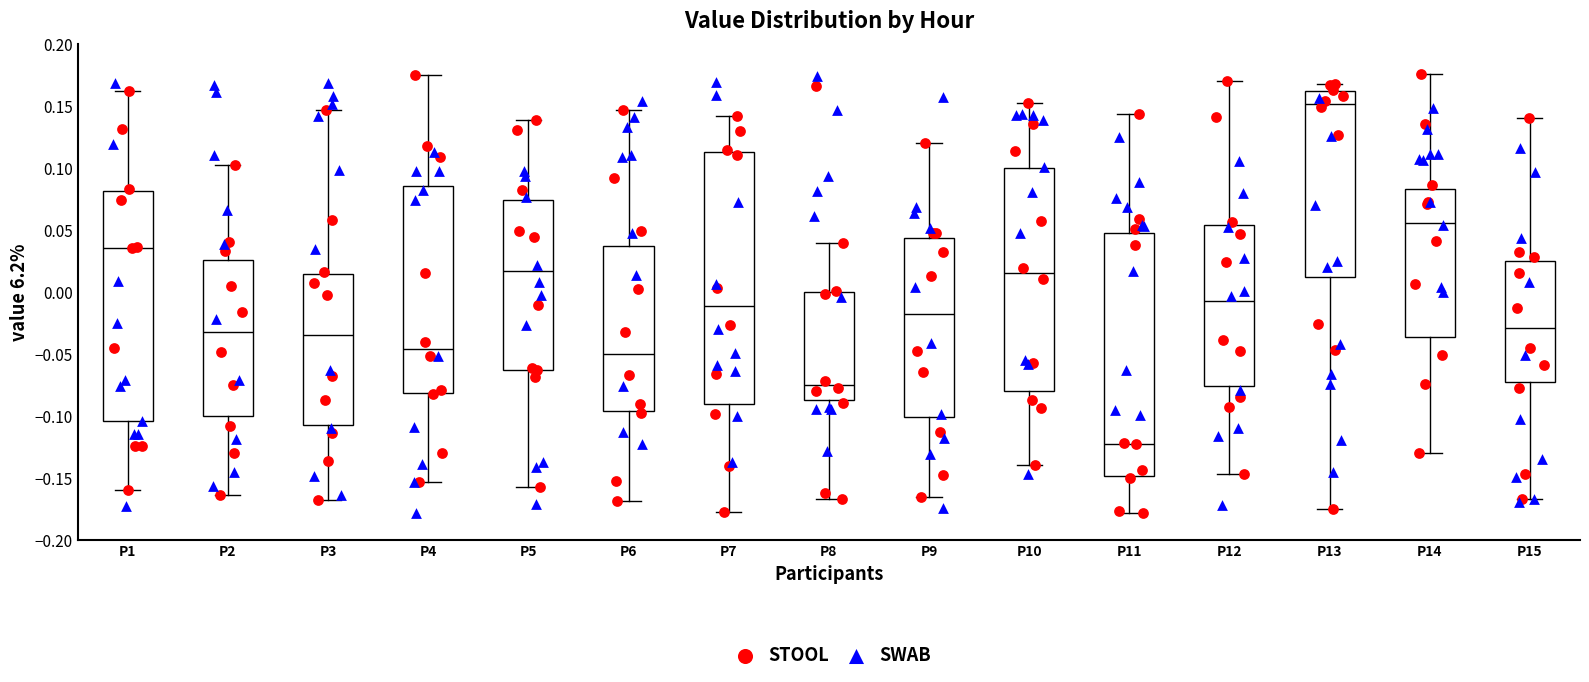

Which box's median line is the lowest?

P11